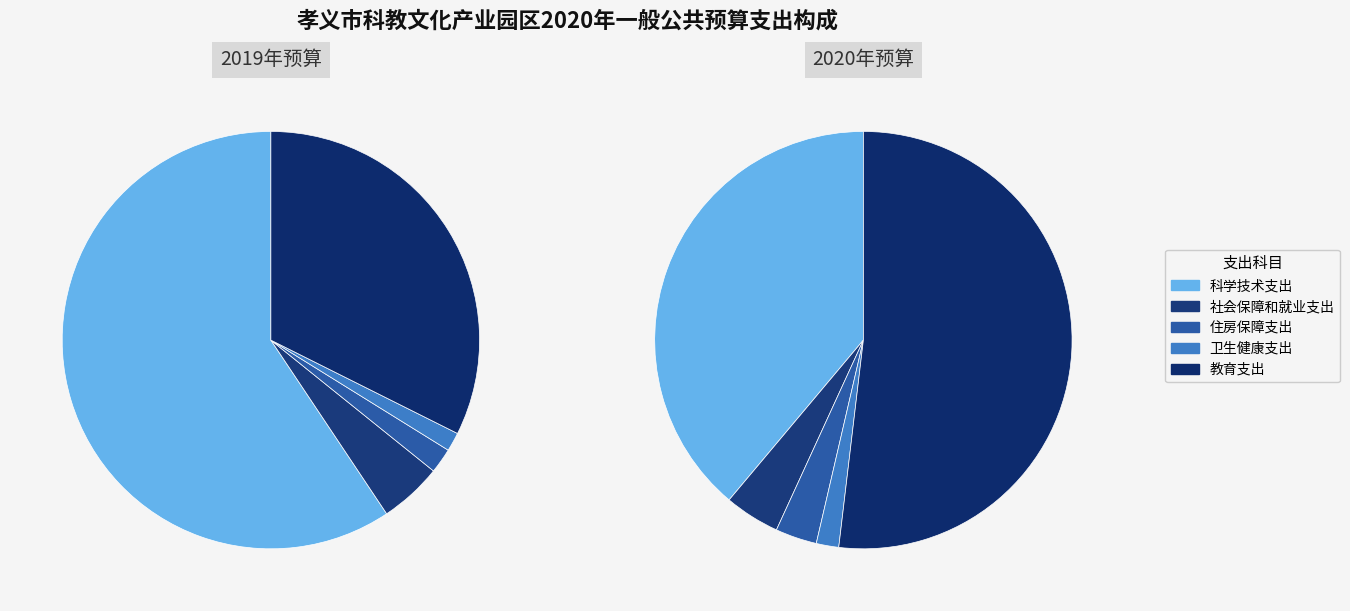

Which has a higher value, 卫生健康支出 or 住房保障支出?

住房保障支出